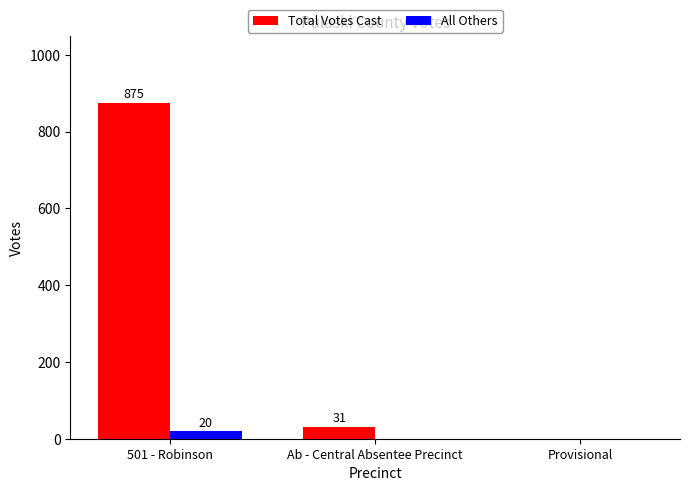

Reading right to left, extract all data points from this chart.

Total Votes Cast: 0	31	875
All Others: 0	0	20